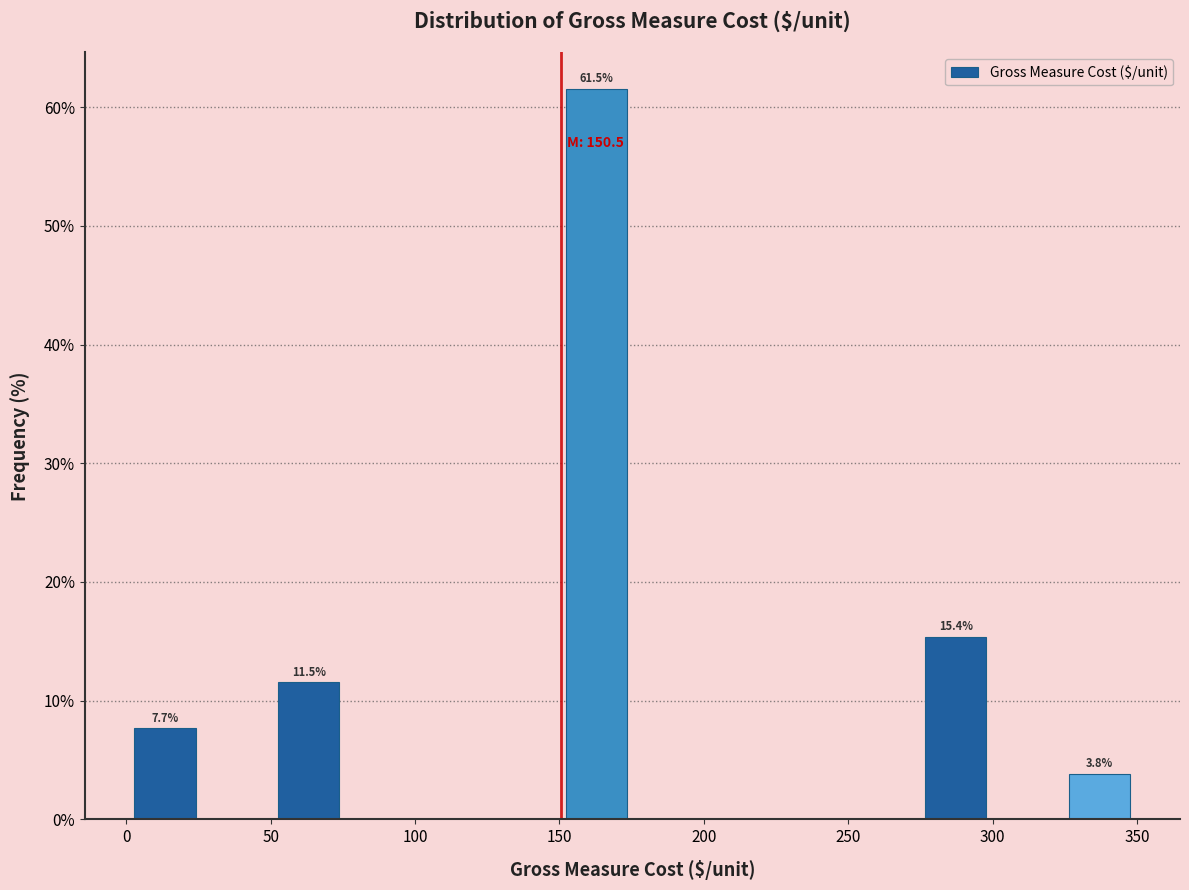

Which range on the x-axis has the tallest bar?

150 to 175